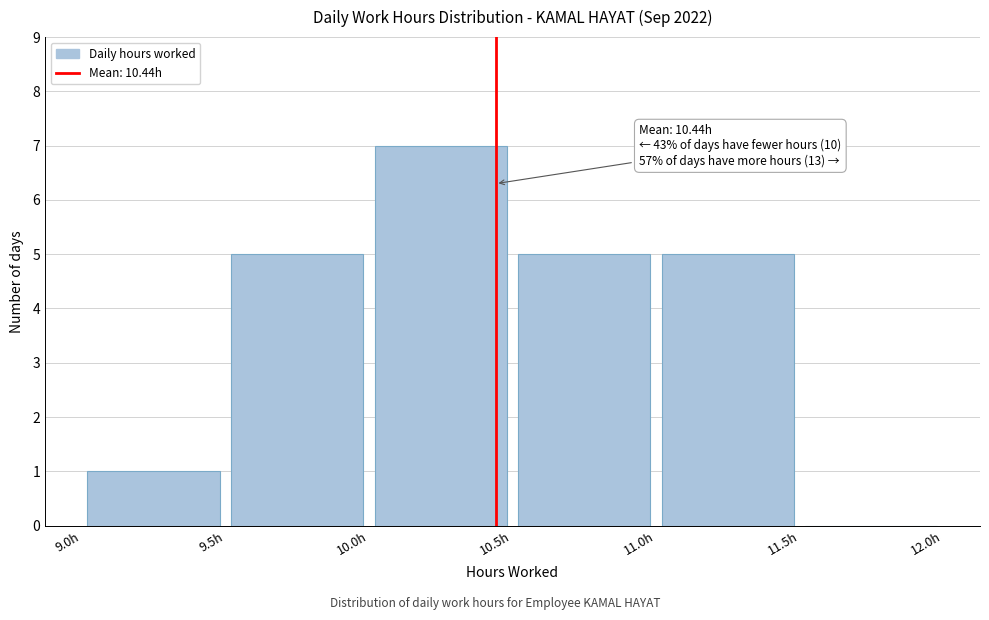

Which range on the x-axis has the tallest bar?

10.0 to 10.5